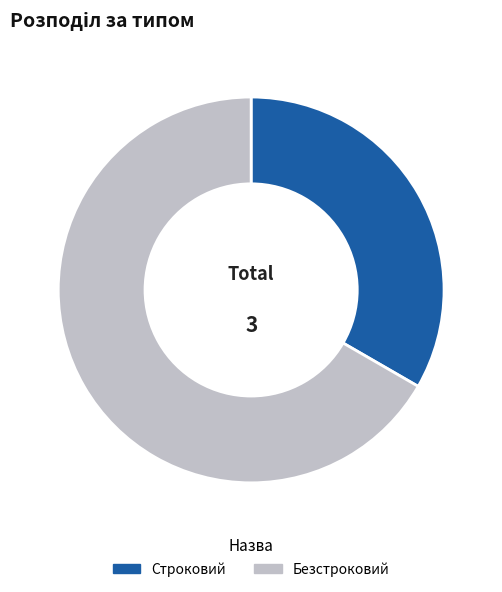

Approximately how many times larger is the value at Безстроковий compared to Строковий?

2.0